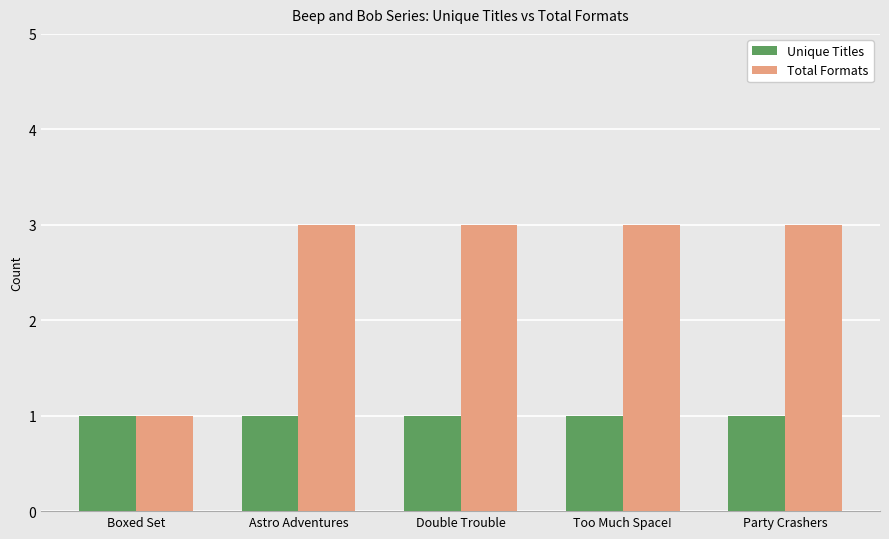

What are all the series names shown in the legend?

Unique Titles, Total Formats